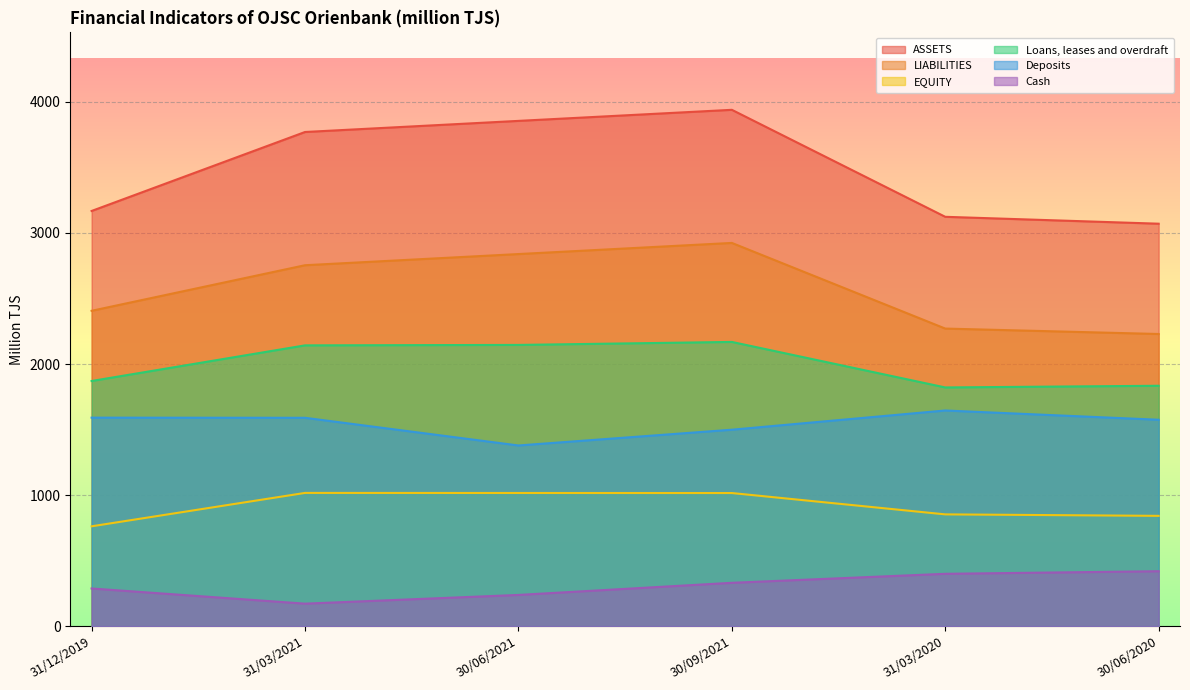

Which series has the largest total across all categories?

ASSETS